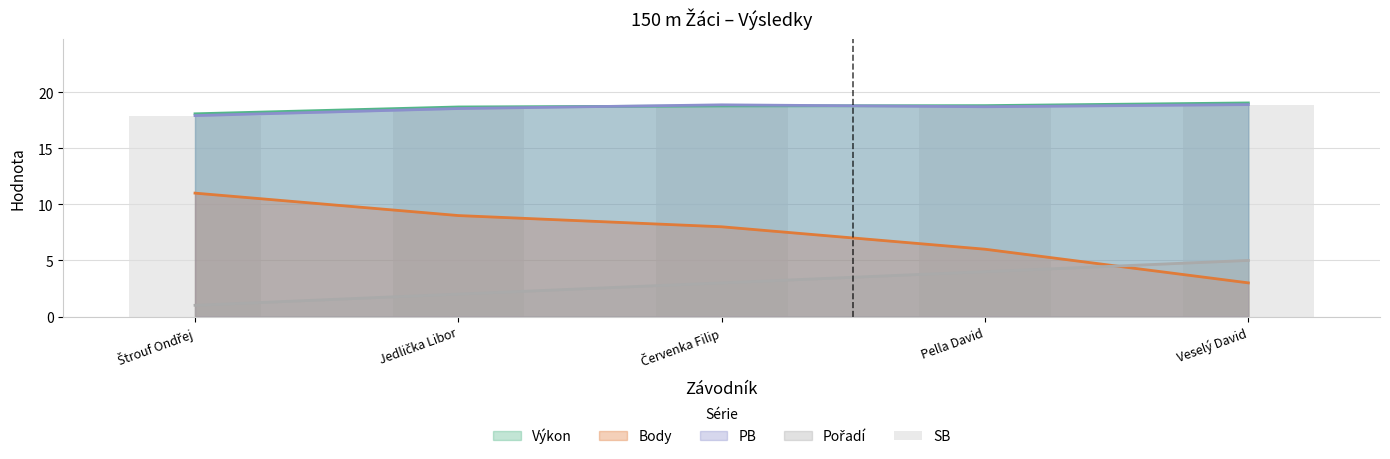

What is the difference between the second highest and second lowest values?

0.3